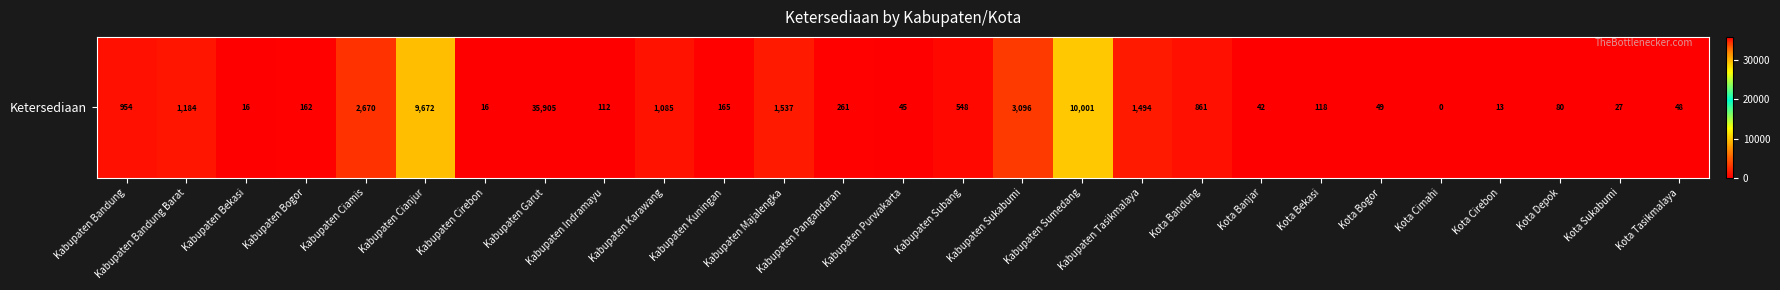

Reading left to right, transcribe all the data shown in this chart.

Kabupaten Bandung=953.8	Kabupaten Bandung Barat=1184.4	Kabupaten Bekasi=15.6	Kabupaten Bogor=162.0	Kabupaten Ciamis=2670.0	Kabupaten Cianjur=9672.0	Kabupaten Cirebon=16.0	Kabupaten Garut=35904.9	Kabupaten Indramayu=112.0	Kabupaten Karawang=1085.4	Kabupaten Kuningan=165.0	Kabupaten Majalengka=1537.0	Kabupaten Pangandaran=261.0	Kabupaten Purwakarta=45.0	Kabupaten Subang=548.0	Kabupaten Sukabumi=3095.9	Kabupaten Sumedang=10001.0	Kabupaten Tasikmalaya=1494.0	Kota Bandung=861.0	Kota Banjar=42.1	Kota Bekasi=118.2	Kota Bogor=48.7	Kota Cimahi=0.0	Kota Cirebon=13.3	Kota Depok=80.0	Kota Sukabumi=27.0	Kota Tasikmalaya=48.0